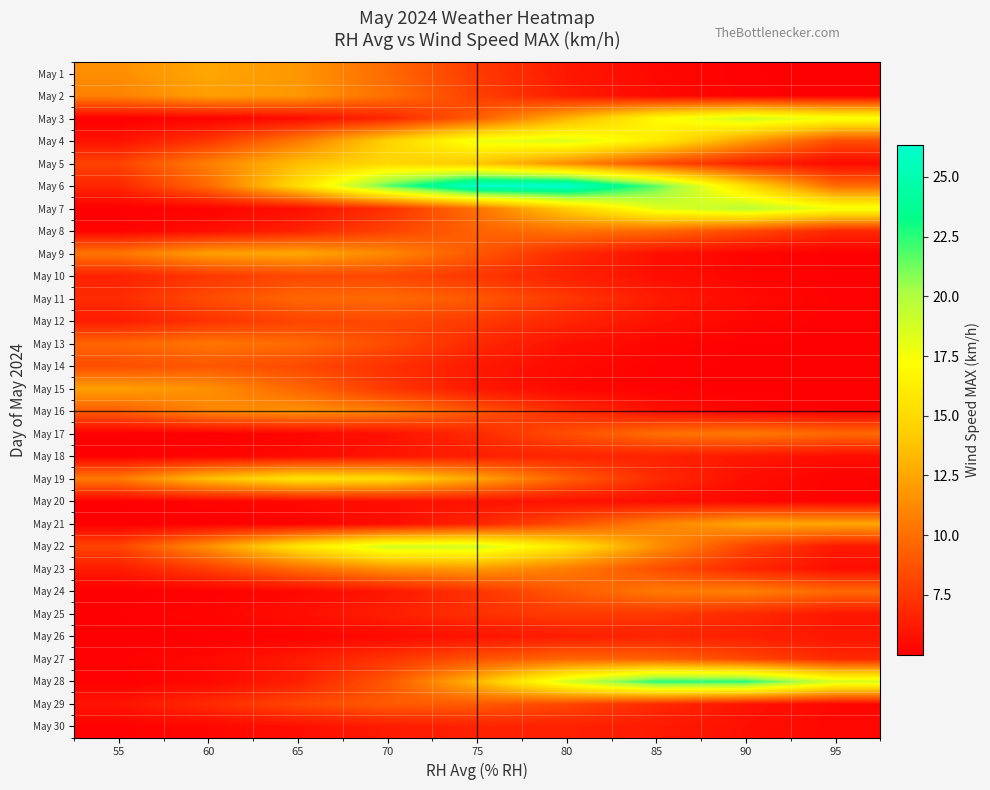

Reading right to left, transcribe all the data shown in this chart.

May 1: 95=5.0	90=5.1	85=5.4	80=6.1	75=7.6	70=9.8	65=11.8	60=12.5	55=11.4
May 2: 95=5.0	90=5.1	85=5.5	80=6.3	75=7.9	70=10.0	65=11.8	60=12.1	55=10.8
May 3: 95=17.6	90=18.9	85=16.9	80=13.0	75=9.2	70=6.7	65=5.5	60=5.1	55=5.0
May 4: 95=8.5	90=12.0	85=16.0	80=18.4	75=17.8	70=14.5	65=10.5	60=7.5	55=5.9
May 5: 95=5.5	90=6.5	85=8.5	80=11.3	75=13.9	70=14.9	65=13.5	60=10.7	55=8.0
May 6: 95=9.8	90=15.1	85=21.6	80=26.3	75=26.3	70=21.6	65=15.1	60=9.8	55=6.8
May 7: 95=17.6	90=19.7	85=18.3	80=14.4	75=10.1	70=7.2	65=5.7	60=5.2	55=5.0
May 8: 95=6.8	90=8.3	85=9.7	80=10.2	75=9.5	70=8.0	65=6.6	60=5.6	55=5.2
May 9: 95=5.1	90=5.2	85=5.8	80=6.9	75=8.9	70=11.2	65=12.5	60=12.1	55=10.3
May 10: 95=5.1	90=5.3	85=5.7	80=6.5	75=7.5	70=8.2	65=8.2	60=7.5	55=6.5
May 11: 95=5.1	90=5.5	85=6.3	80=7.5	75=9.0	70=9.8	65=9.6	60=8.4	55=7.0
May 12: 95=5.1	90=5.3	85=5.8	80=6.7	75=7.7	70=8.3	65=8.1	60=7.3	55=6.3
May 13: 95=5.0	90=5.1	85=5.3	80=5.8	75=6.9	70=8.4	65=9.8	60=10.3	55=9.6
May 14: 95=5.0	90=5.0	85=5.2	80=5.5	75=6.2	70=7.2	65=8.4	60=8.9	55=8.5
May 15: 95=5.0	90=5.0	85=5.1	80=5.4	75=6.1	70=7.5	65=9.6	60=11.5	55=12.2
May 16: 95=5.1	90=5.3	85=5.8	80=7.0	75=8.8	70=10.7	65=11.6	60=11.0	55=9.2
May 17: 95=9.7	90=10.5	85=10.0	80=8.5	75=6.9	70=5.8	65=5.3	60=5.1	55=5.0
May 18: 95=5.6	90=6.1	85=6.5	80=6.7	75=6.5	70=6.0	65=5.5	60=5.2	55=5.1
May 19: 95=5.2	90=5.7	85=6.9	80=9.3	75=12.5	70=15.1	65=15.6	60=13.7	55=10.5
May 20: 95=5.2	90=5.4	85=5.6	80=5.8	75=5.9	70=5.7	65=5.5	60=5.2	55=5.1
May 21: 95=12.5	90=12.5	85=10.8	80=8.5	75=6.7	70=5.6	65=5.2	60=5.0	55=5.0
May 22: 95=6.1	90=8.1	85=11.5	80=15.7	75=18.8	70=18.8	65=15.7	60=11.5	55=8.1
May 23: 95=5.7	90=6.8	85=8.6	80=10.6	75=11.8	70=11.5	65=9.8	60=7.8	55=6.2
May 24: 95=9.7	90=10.7	85=10.5	80=9.0	75=7.3	70=6.0	65=5.4	60=5.1	55=5.0
May 25: 95=6.1	90=6.9	85=7.5	80=7.7	75=7.2	70=6.4	65=5.7	60=5.3	55=5.1
May 26: 95=6.0	90=6.4	85=6.6	80=6.4	75=5.9	70=5.5	65=5.2	60=5.1	55=5.0
May 27: 95=6.8	90=8.2	85=9.3	80=9.5	75=8.7	70=7.4	65=6.2	60=5.5	55=5.1
May 28: 95=18.7	90=22.5	85=22.5	80=18.7	75=13.3	70=8.9	65=6.4	60=5.4	55=5.1
May 29: 95=5.3	90=5.9	85=6.9	80=8.2	75=9.1	70=9.1	65=8.2	60=6.9	55=5.9
May 30: 95=5.3	90=5.7	85=6.2	80=6.6	75=6.6	70=6.2	65=5.7	60=5.3	55=5.1